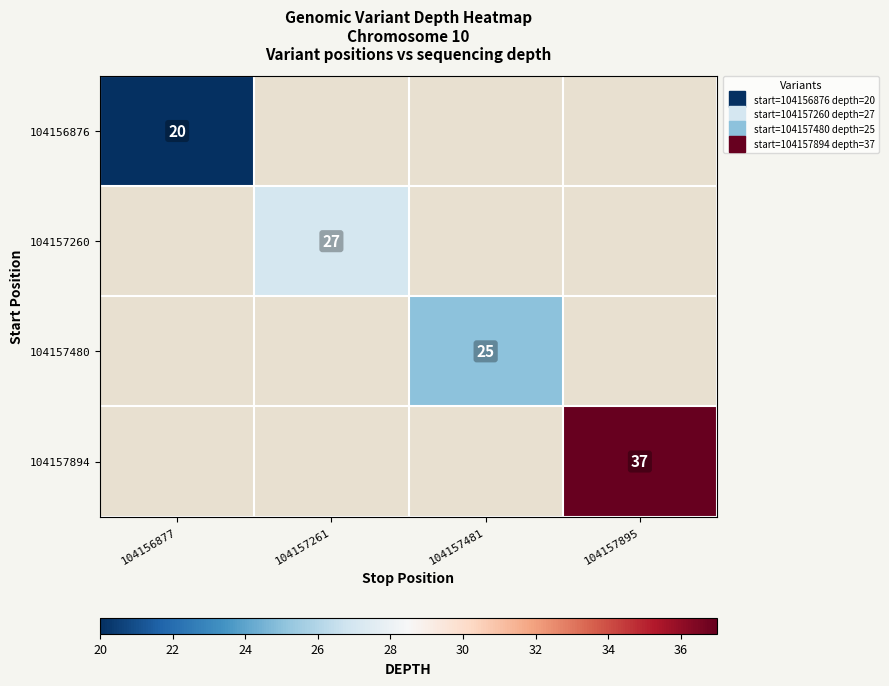

Which category has the lowest value across all series?

104156877